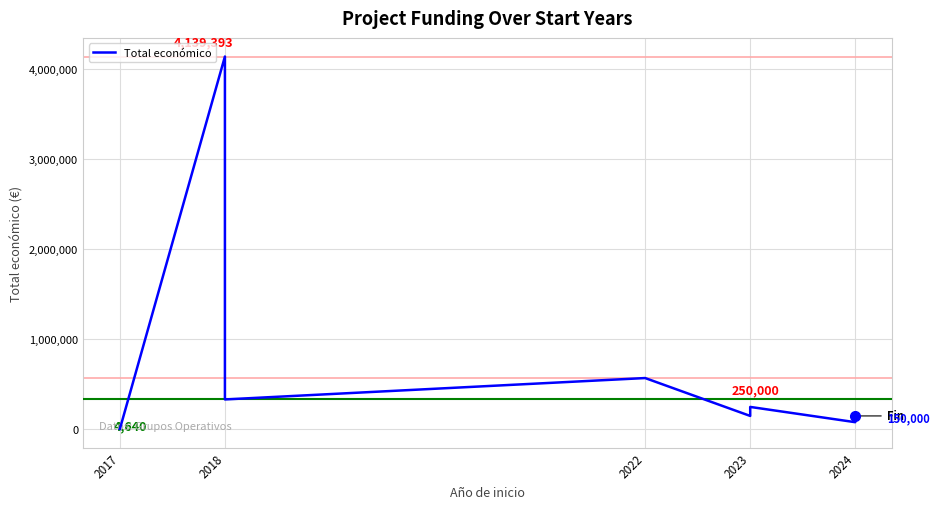

What is the minimum value shown in the chart?

4640